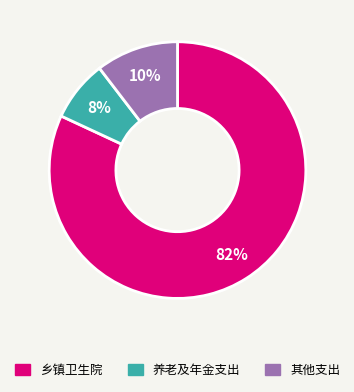

To the nearest percent, what is the average slice percentage?

33%